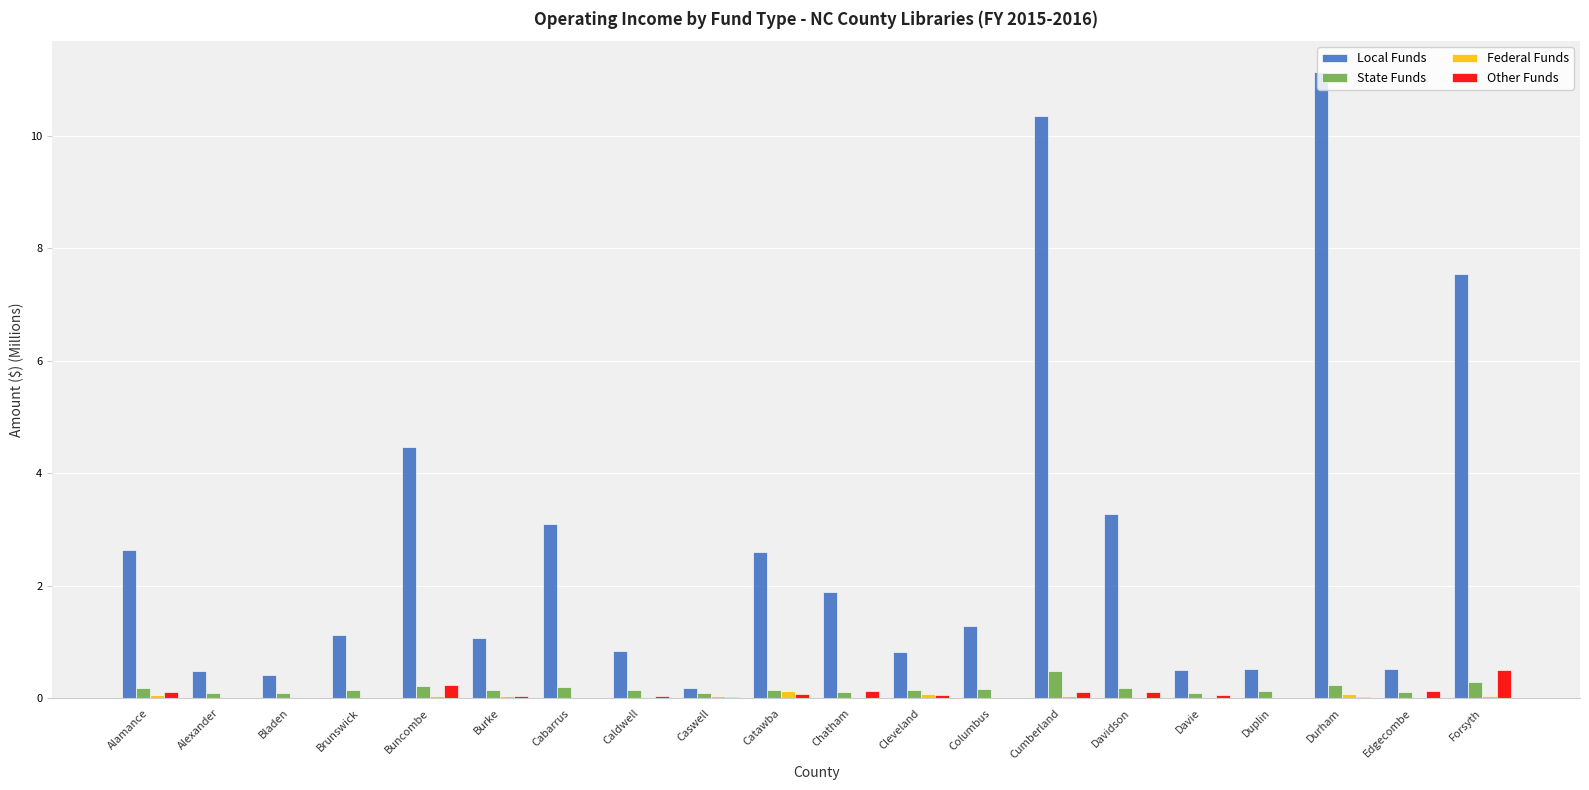

What is the highest value of the Other Funds series?

0.5